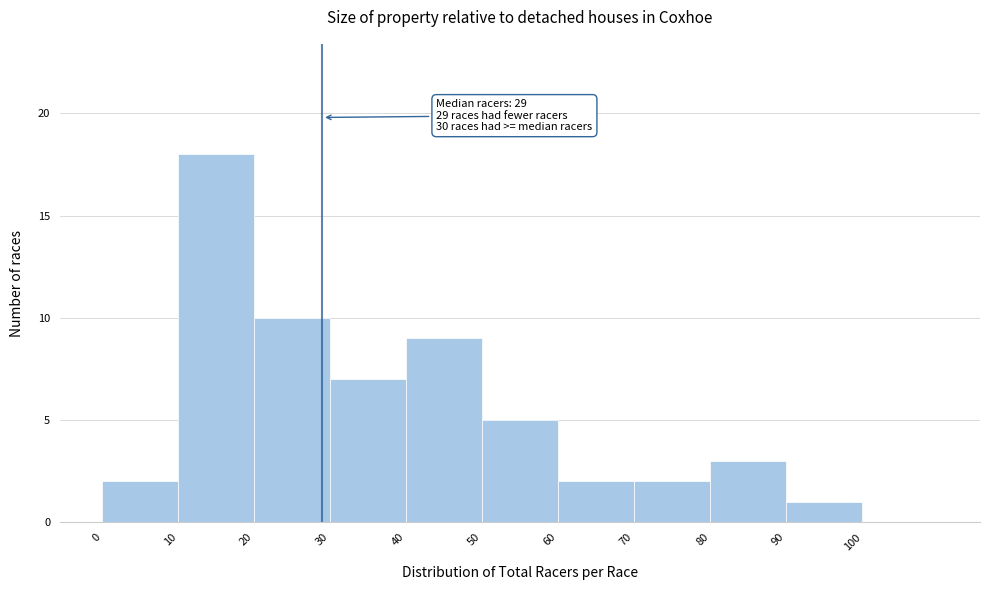

Which range on the x-axis has the tallest bar?

10 to 20